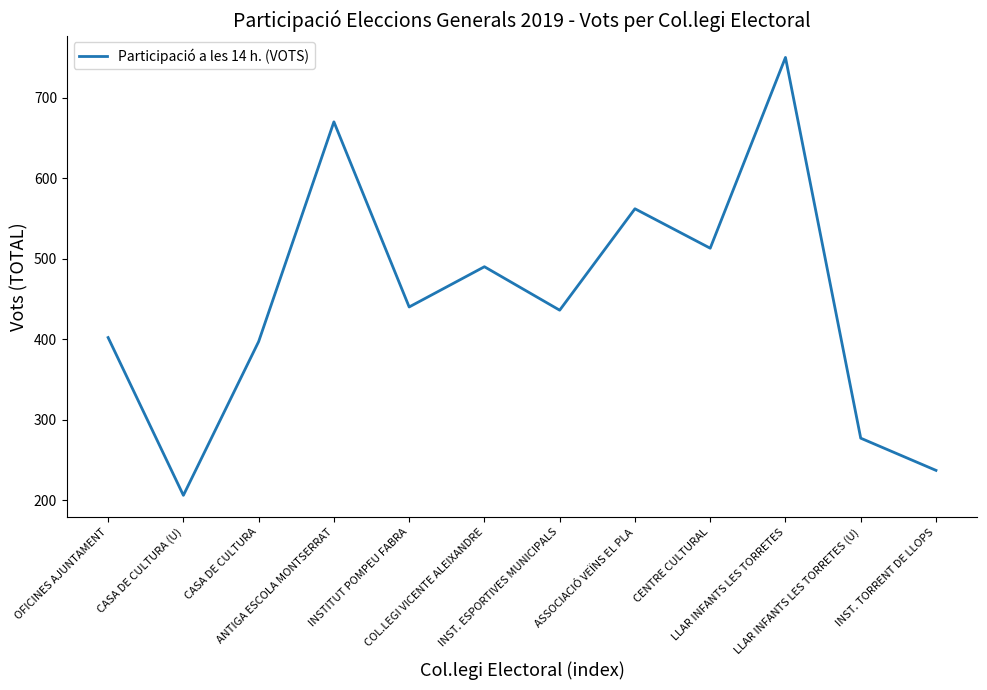

What position from the right is INST. TORRENT DE LLOPS?

1